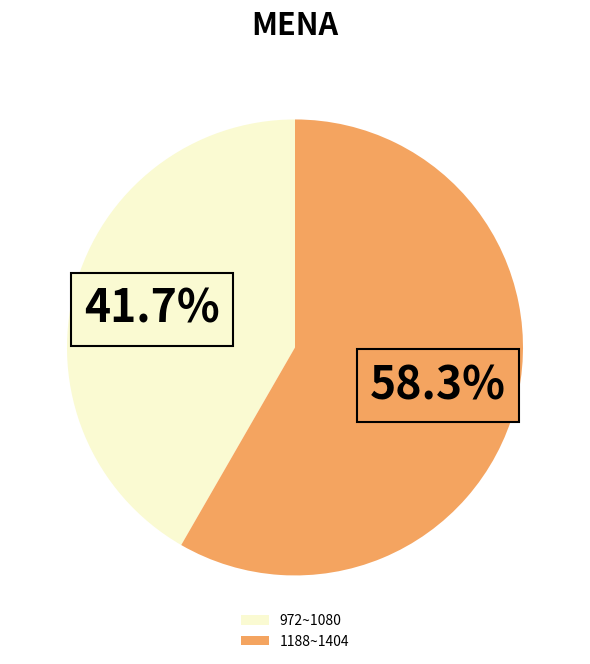

What is the total percentage of 972~1080 and 1188~1404?

100.0%